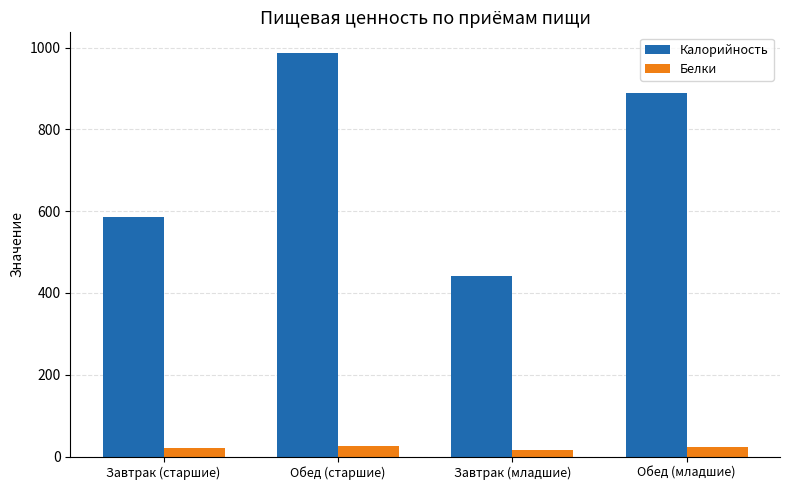

Where does the Калорийность series first go above 887?

Обед (старшие)